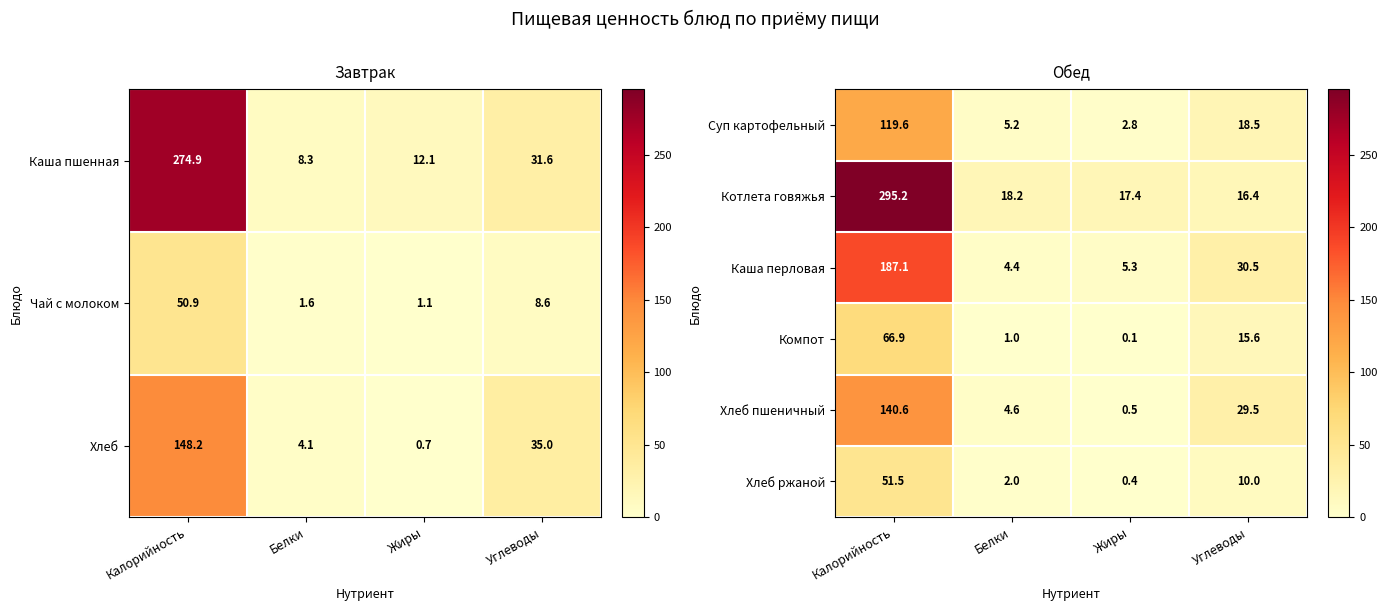

Count the number of data series in this chart.

6